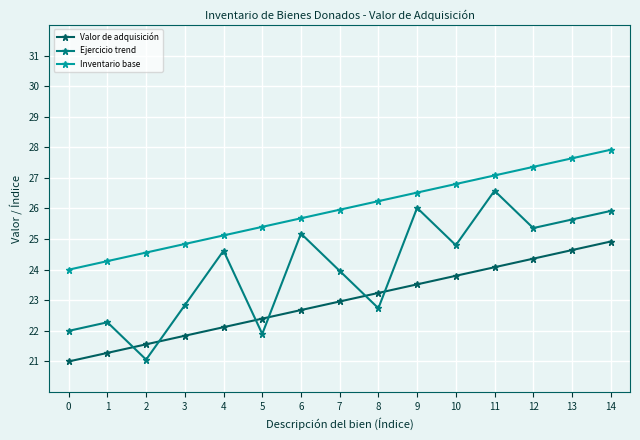

How many values in the Inventario base series are below 25?

4